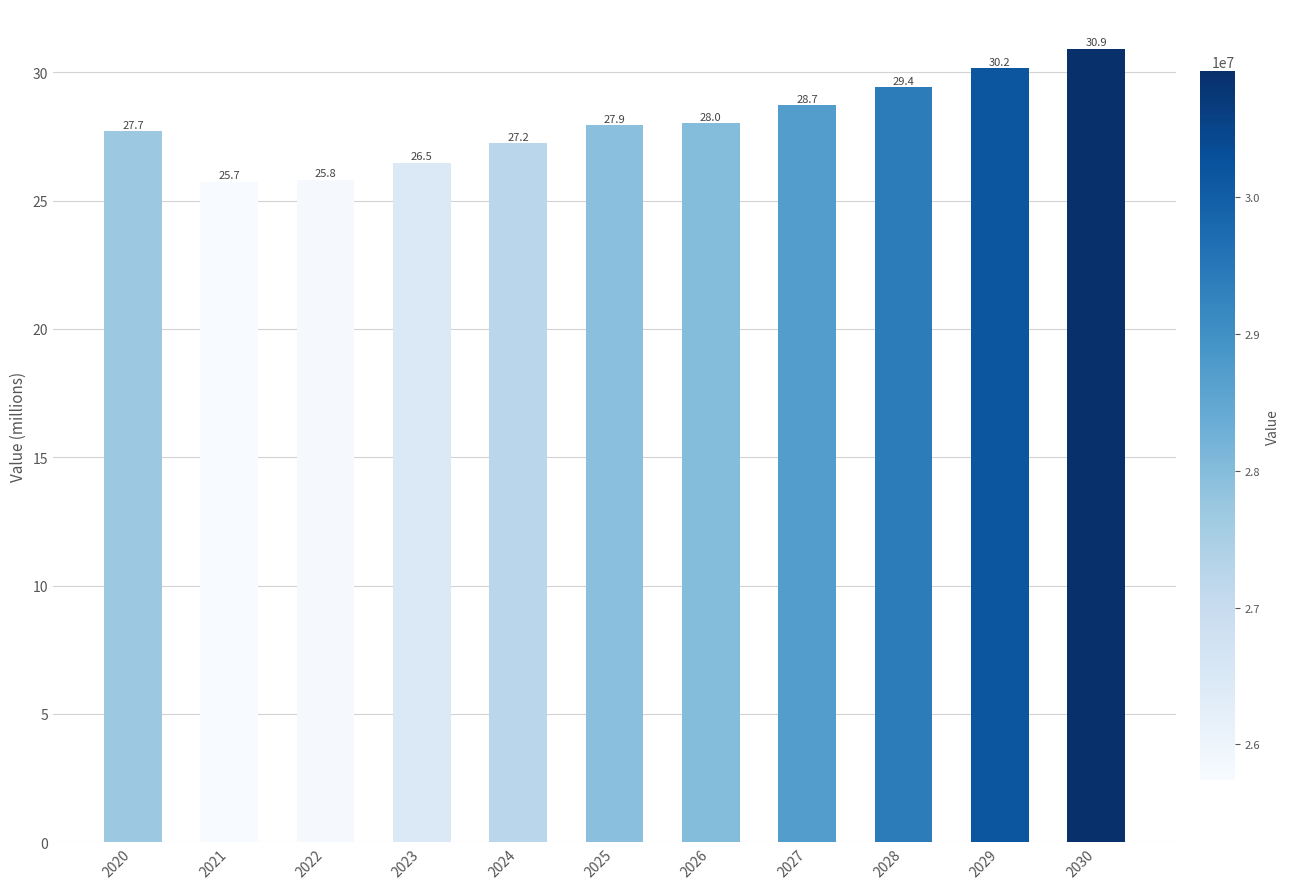

Rank the categories by value from highest to lowest.

2030, 2029, 2028, 2027, 2026, 2025, 2020, 2024, 2023, 2022, 2021